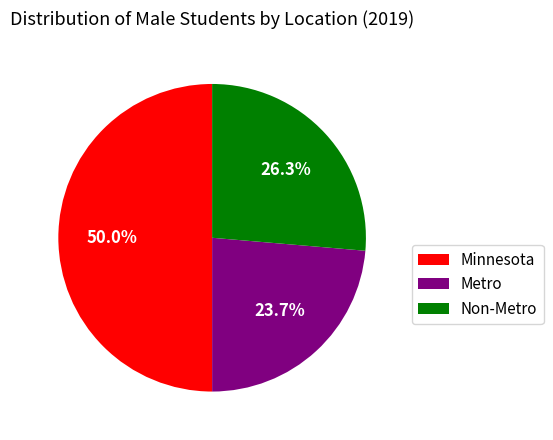

What is the ratio of the value at Non-Metro to the value at Minnesota?

0.5